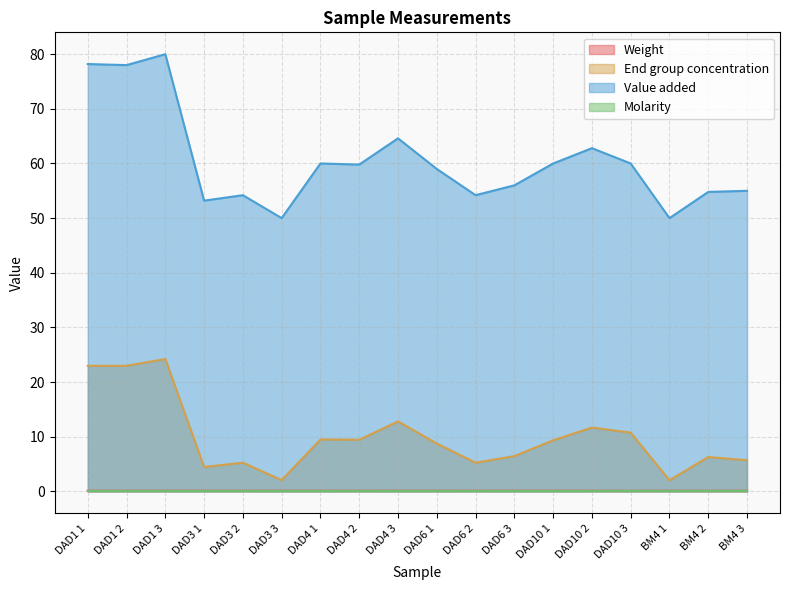

What is the spread (max minus min) of values at DAD10 1?

59.9